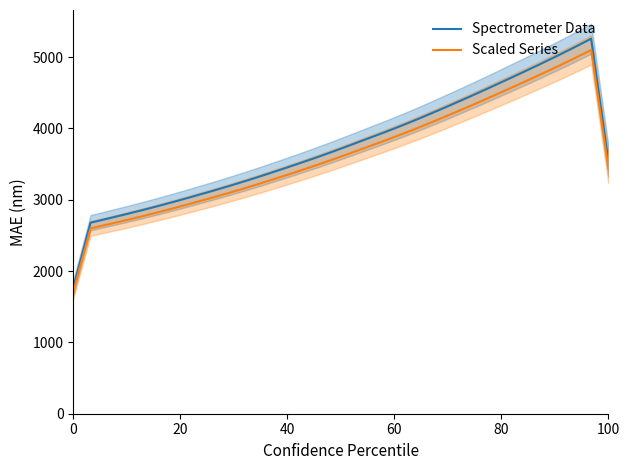

At how many categories does at least one series exceed 3581?

17